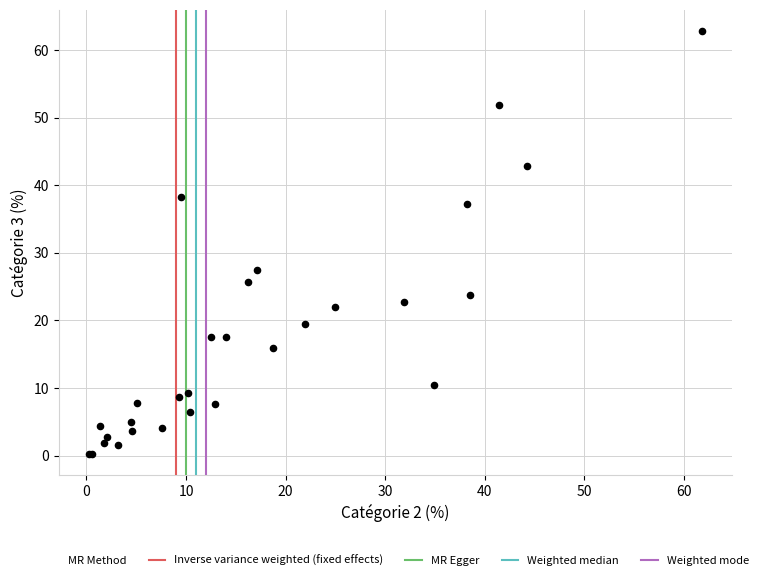

What Y value in the scatter plot is closest to 31?

27.5